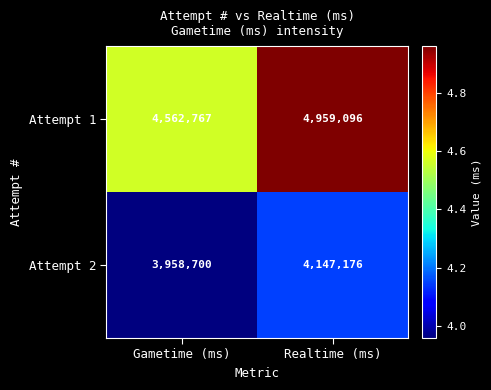

What is the minimum value shown in the chart?

3958700